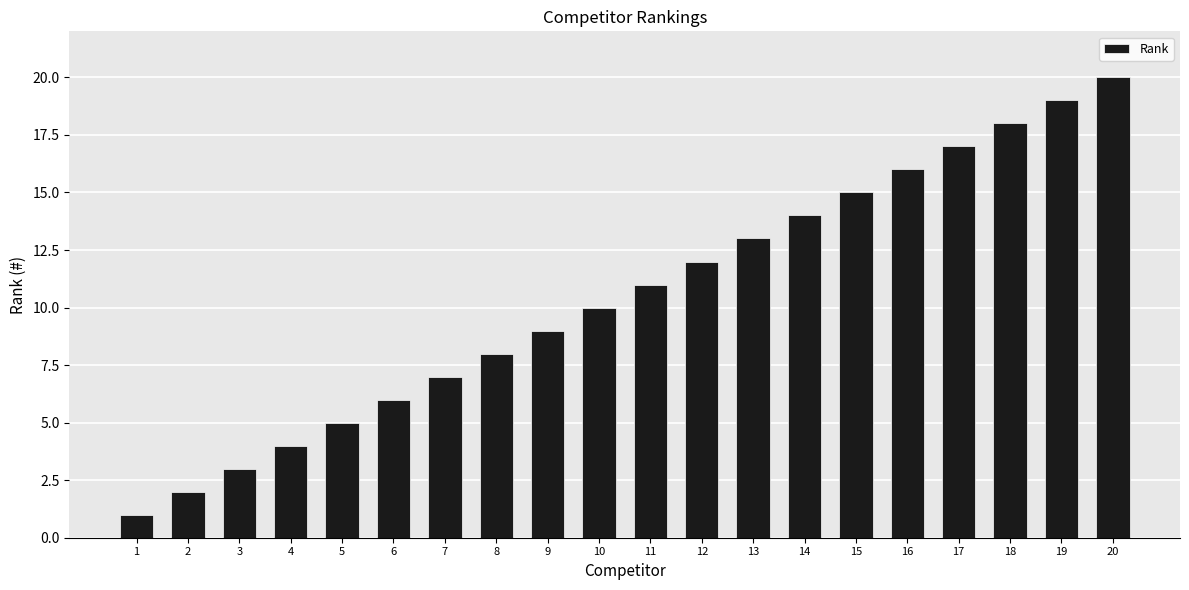

What is the maximum value shown in the chart?

20